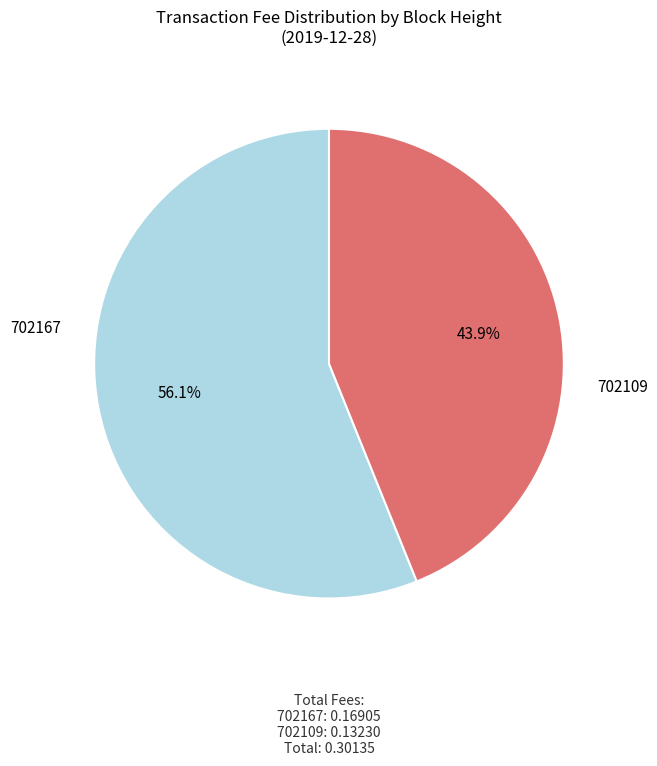

To the nearest percent, what percentage of the pie is 702109?

44%